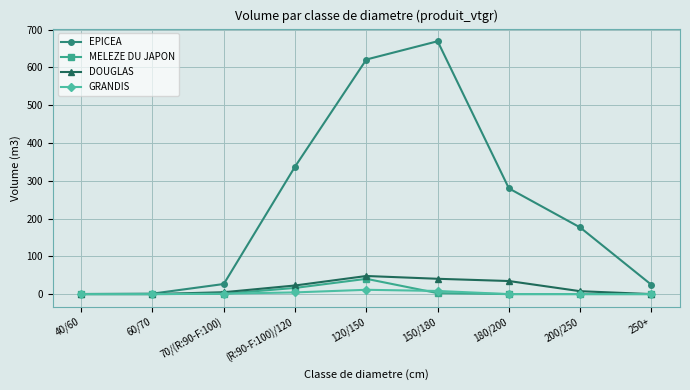

Which series changed the most between 70/(R:90-F:100) and 150/180?

EPICEA